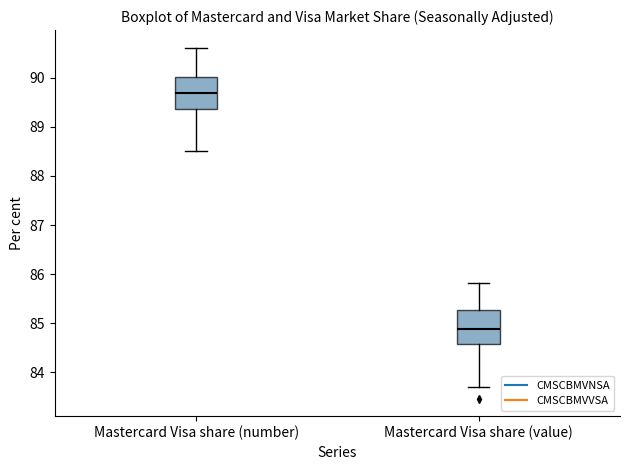

Reading left to right, transcribe this box plot: for each box, give where its median line is, the range the box spans, and where its two whiskers end, as read against the y-axis. The values are not printed on the chart, so give them approximately, as read against the axis.

Mastercard Visa share (number): median 89.7, box 89.4 to 90.0, whiskers 88.5 to 90.6
Mastercard Visa share (value): median 84.9, box 84.6 to 85.3, whiskers 83.7 to 85.8